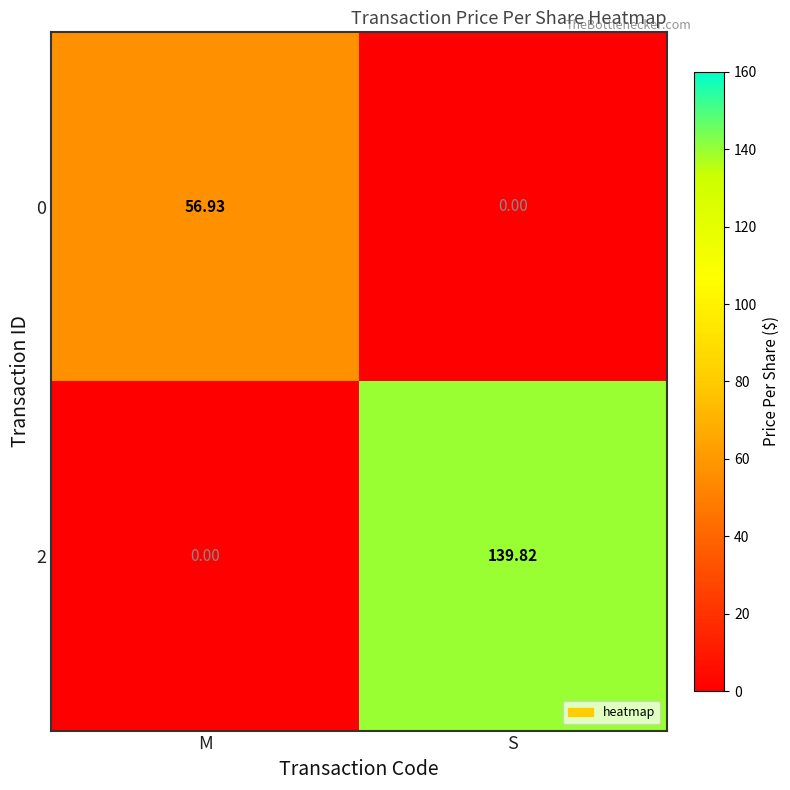

At which label does 0 first exceed 56?

M